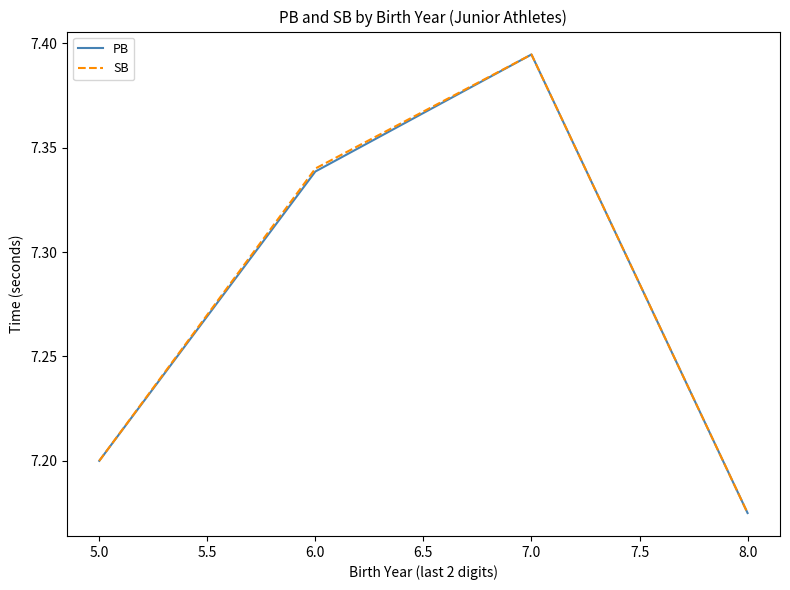

Where is the first local maximum for SB?

7.0